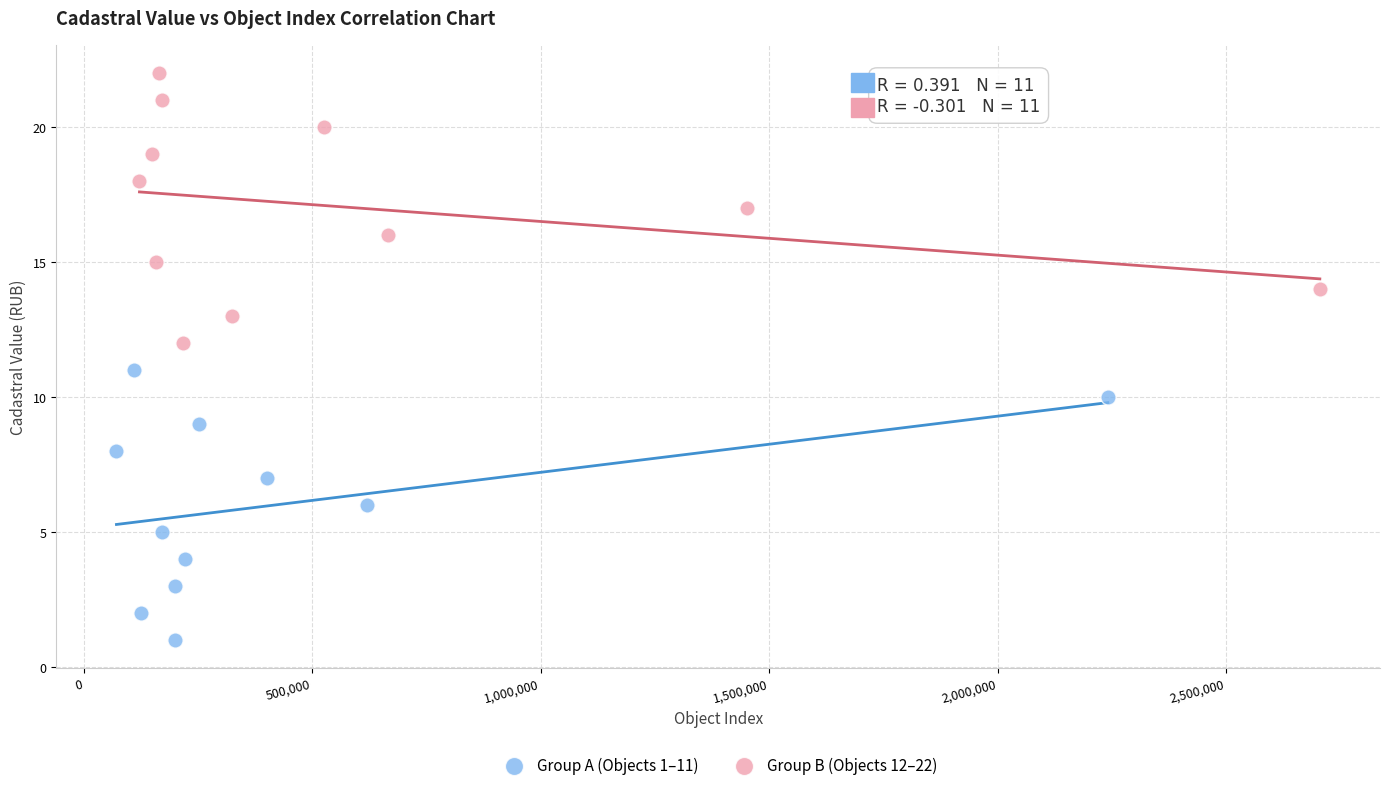

What are all the series names shown in the legend?

Group A (Objects 1–11), Group B (Objects 12–22)